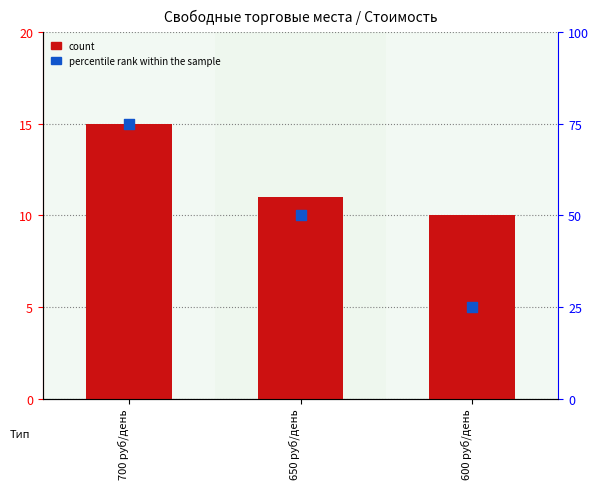

What is the total value across all series at 650 руб/день?

61